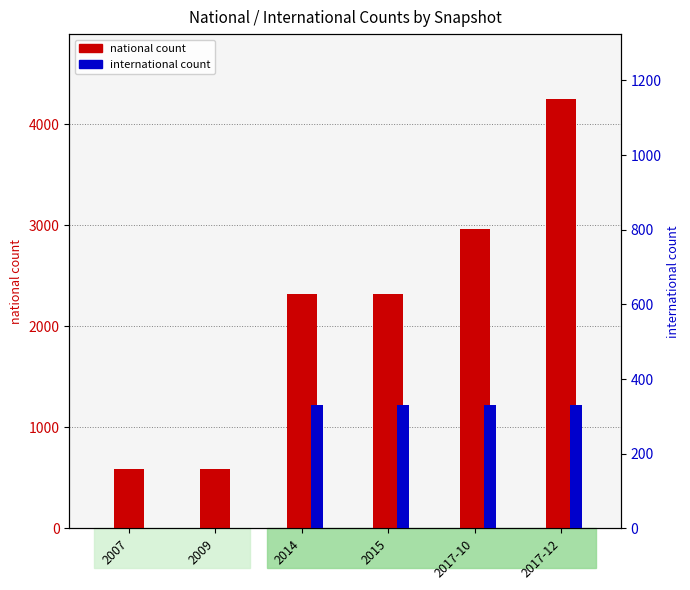

Reading right to left, what are all the values shown in this chart?

national count: 2017-12=4254	2017-10=2964	2015=2324	2014=2324	2009=585	2007=585
international count: 2017-12=331	2017-10=331	2015=331	2014=331	2009=1	2007=1